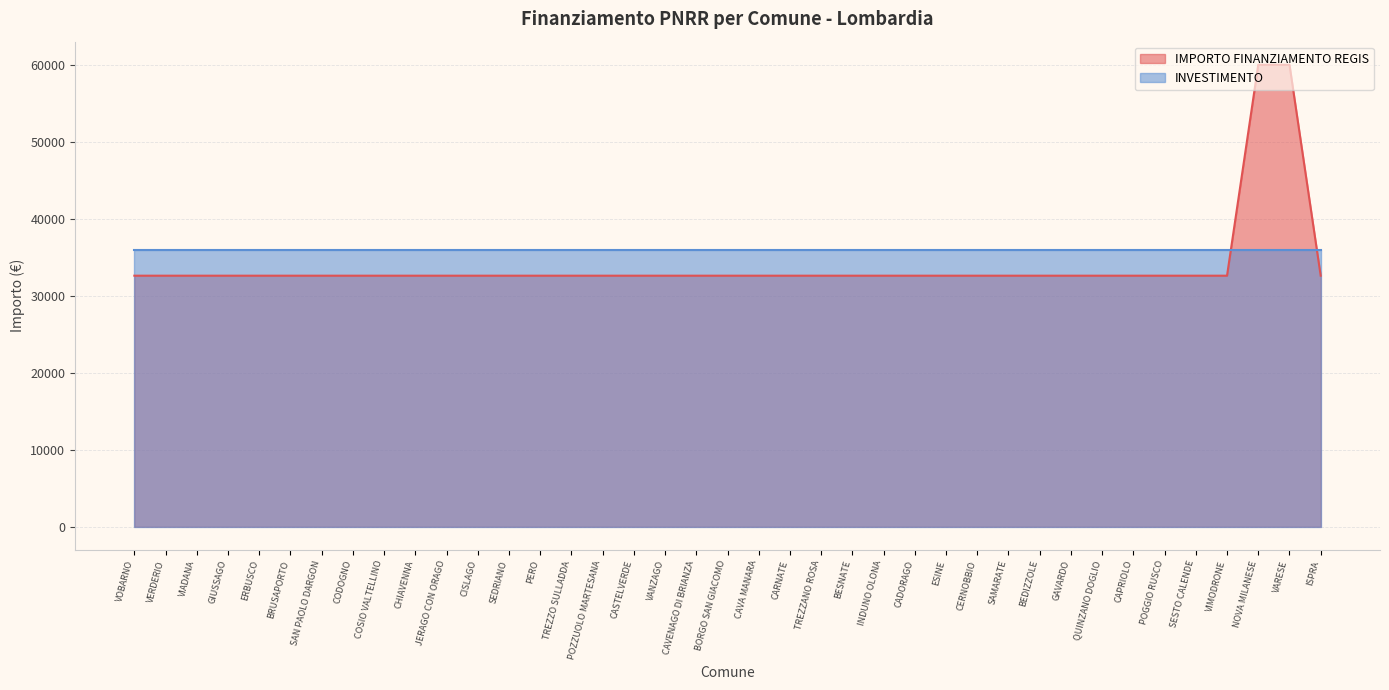

True or false: there are more than 0 points higher than both neighbors.

False